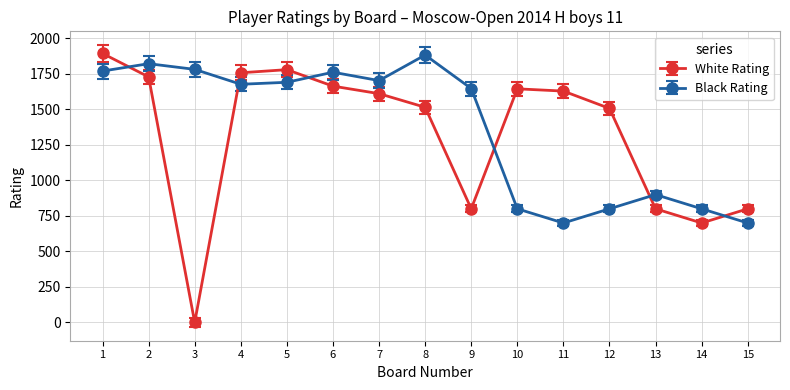

What are all the series names shown in the legend?

White Rating, Black Rating